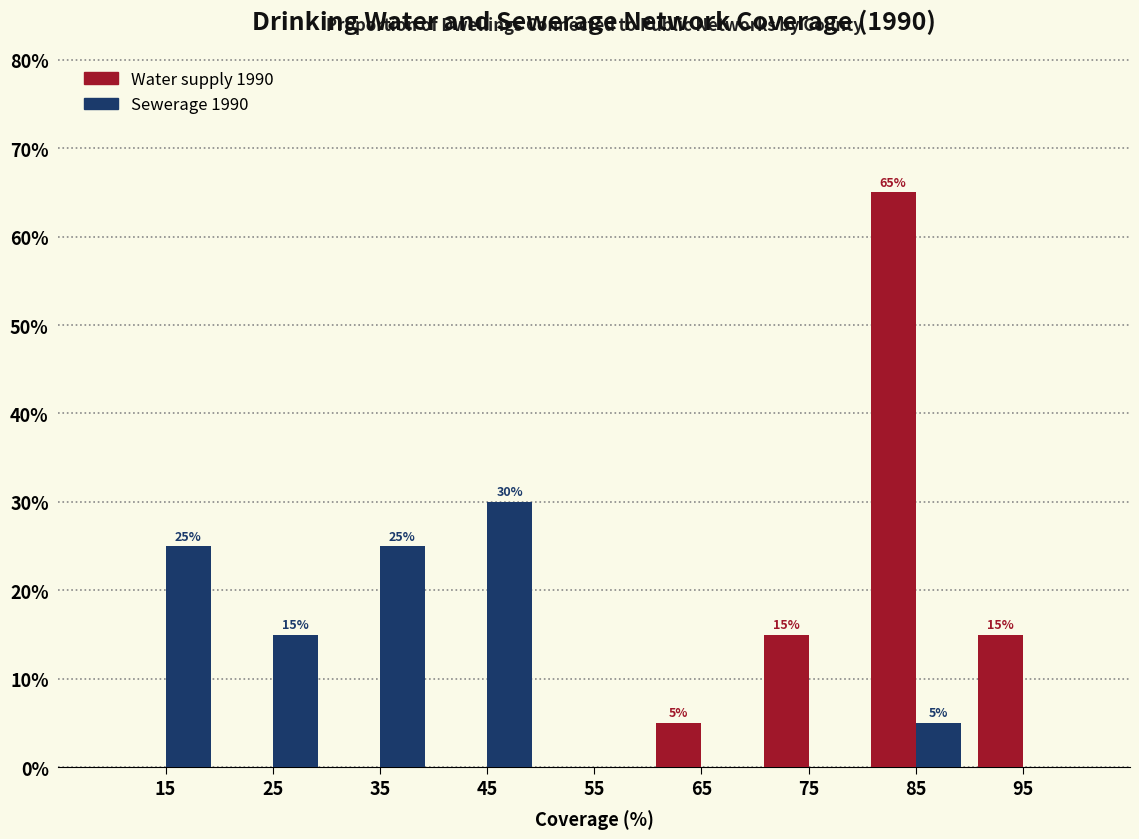

In the Water supply 1990 series, which range on the x-axis has the tallest bar?

80 to 90